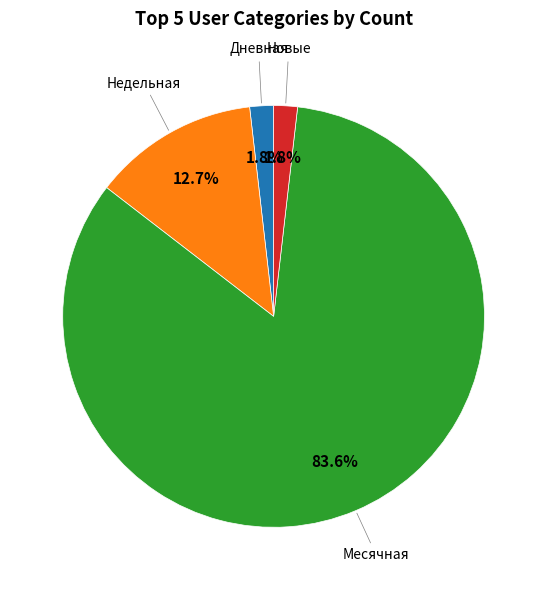

Count the number of slices in the pie.

4